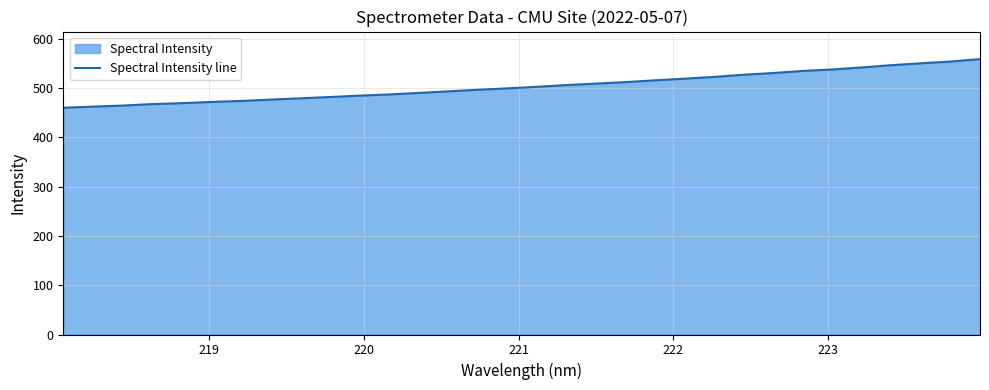

What is the maximum value shown in the chart?

558.5